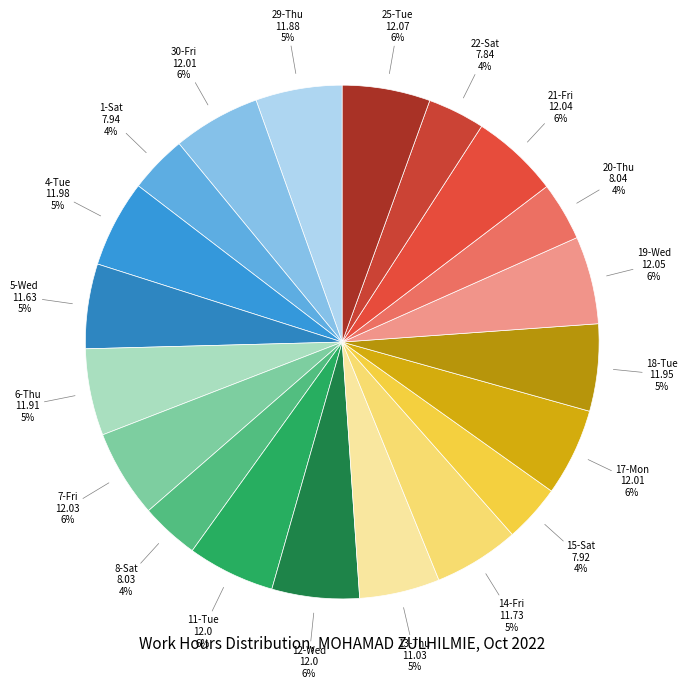

Count the number of slices in the pie.

20